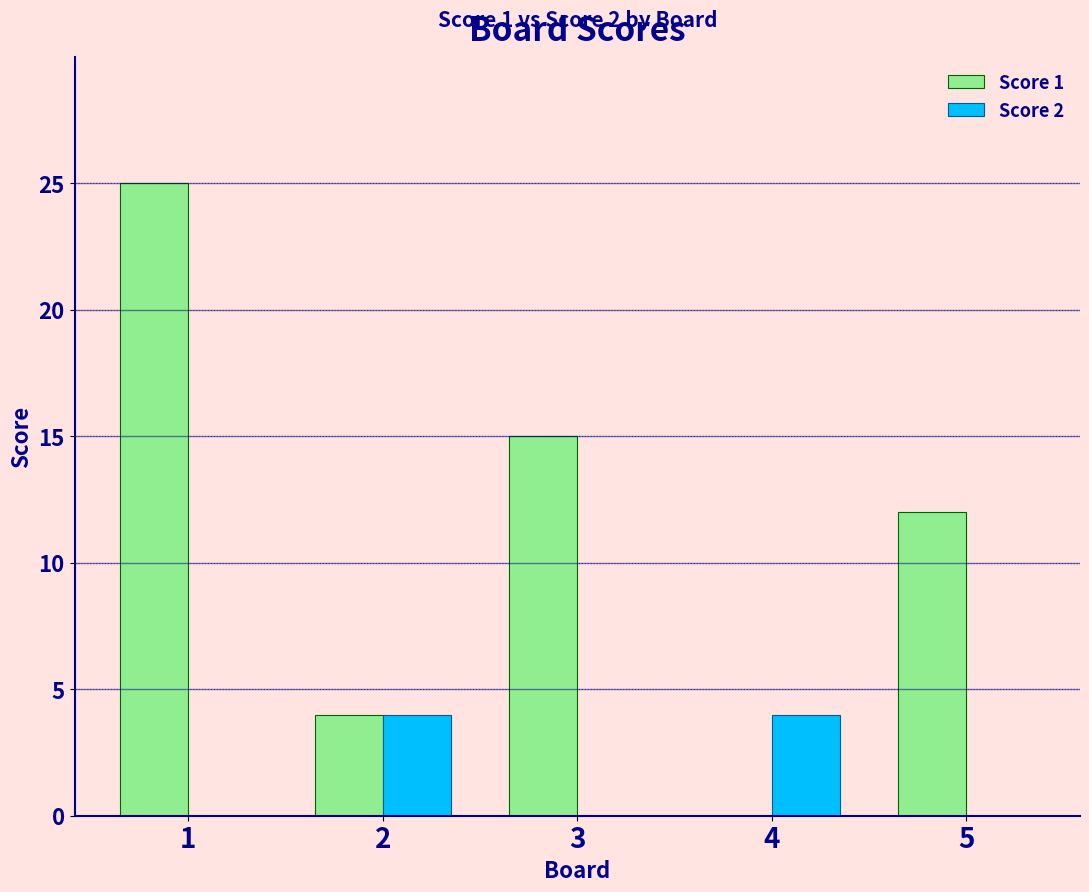

Is the value of Score 1 at 3 greater than the value of Score 2 at 5?

Yes